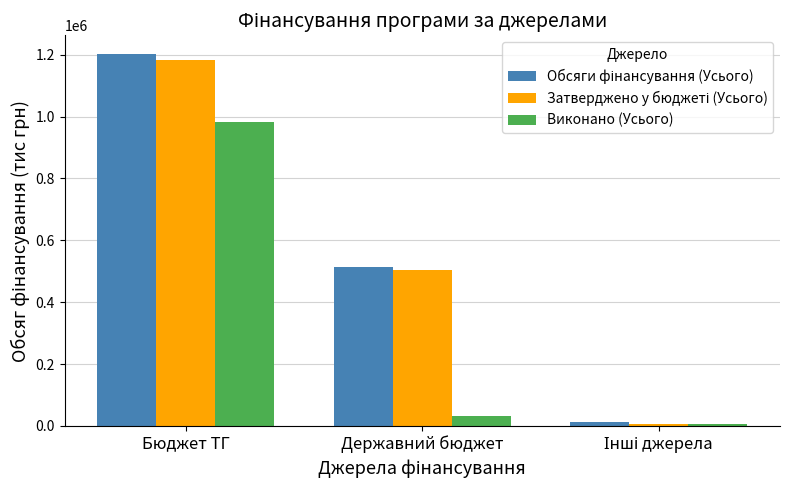

What is the difference between the maximum and second lowest values in the Виконано (Усього) series?

949457.0